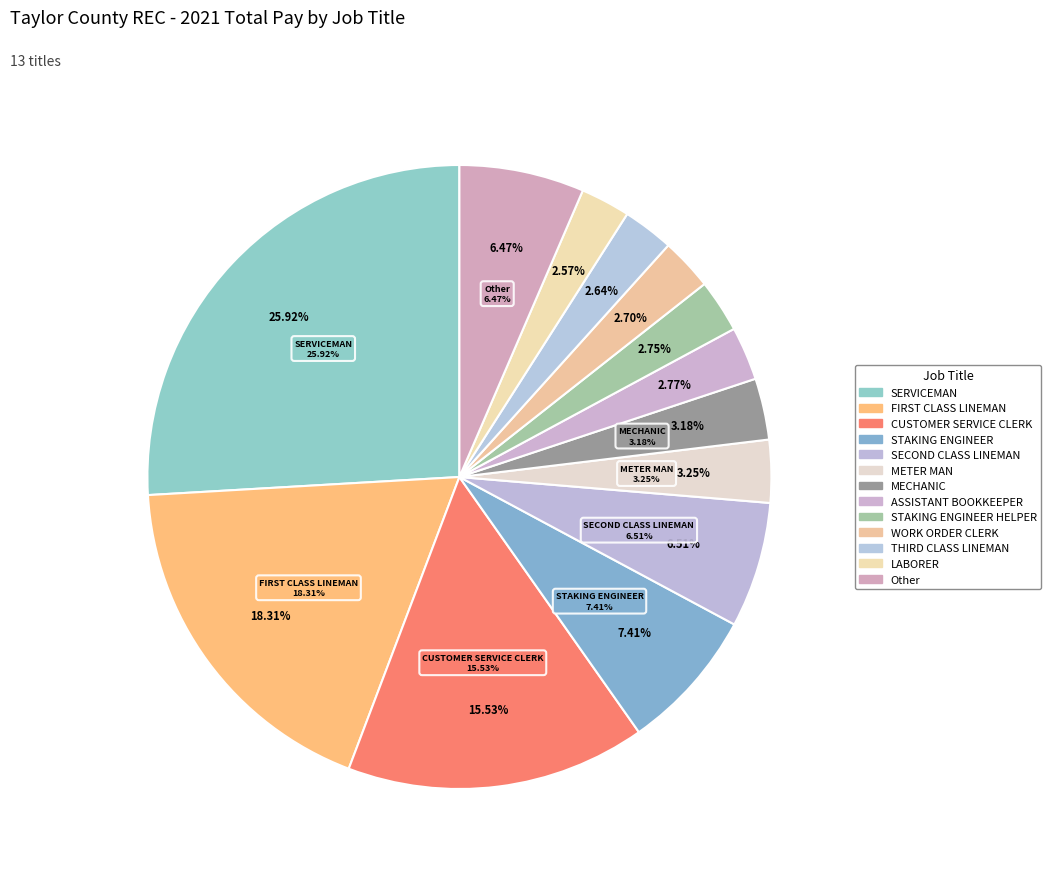

Which category has the biggest portion of the pie?

SERVICEMAN